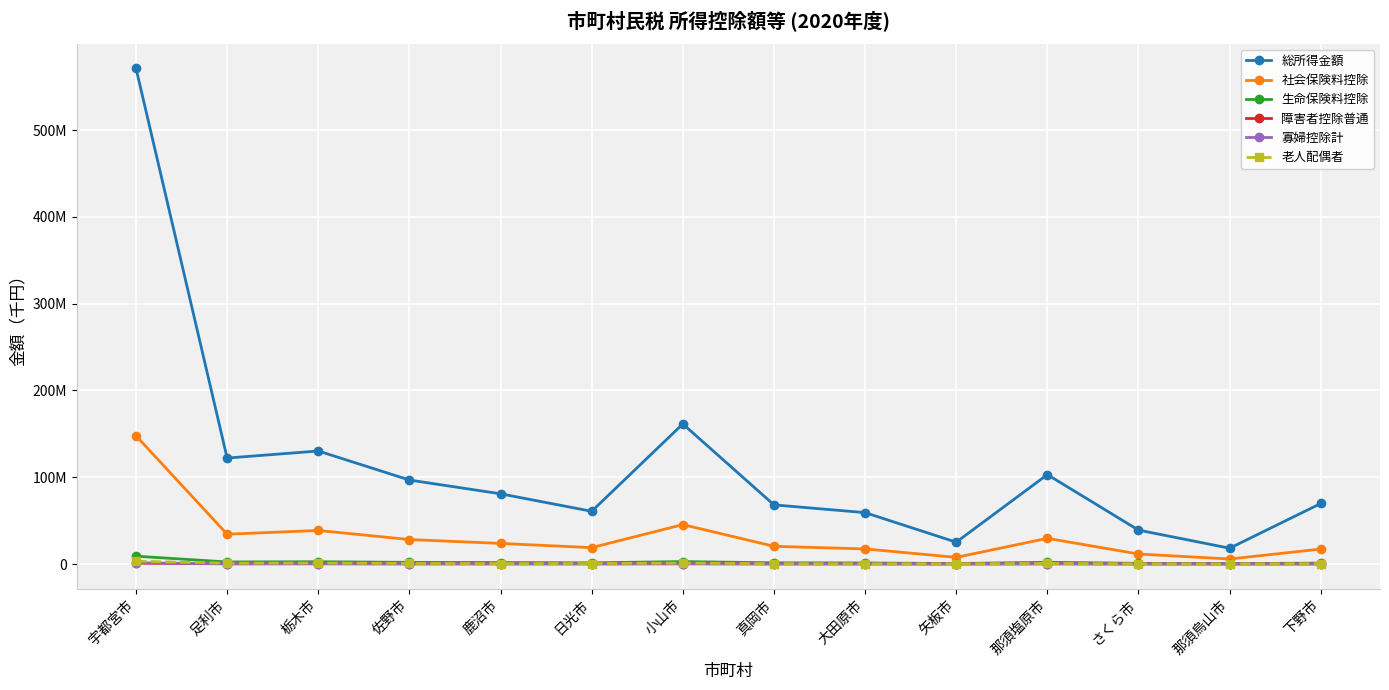

What are all the series names shown in the legend?

総所得金額, 社会保険料控除, 生命保険料控除, 障害者控除普通, 寡婦控除計, 老人配偶者